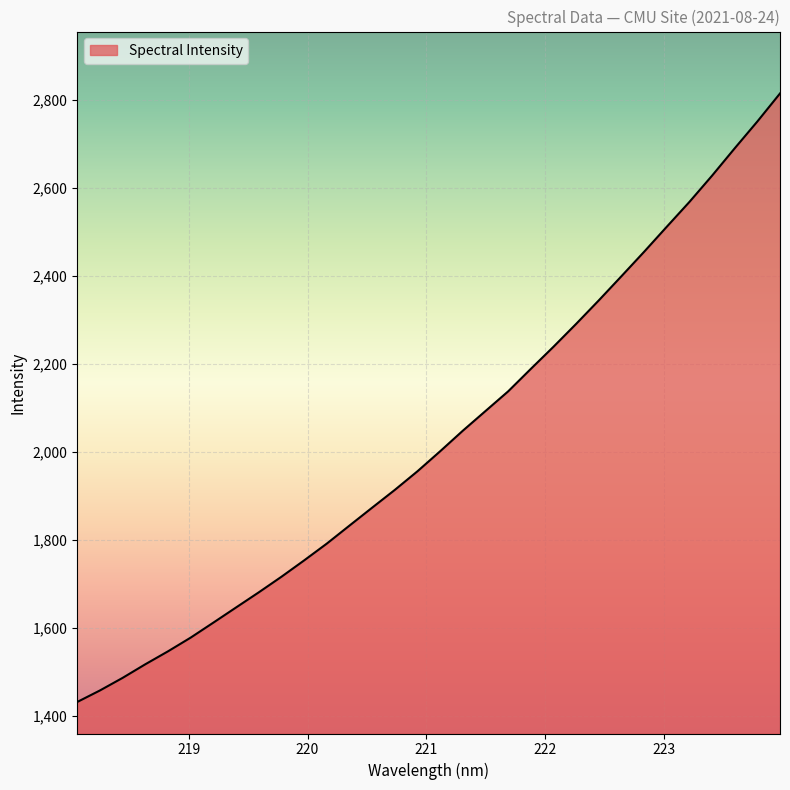

What is the difference between the maximum and minimum values?

1383.3